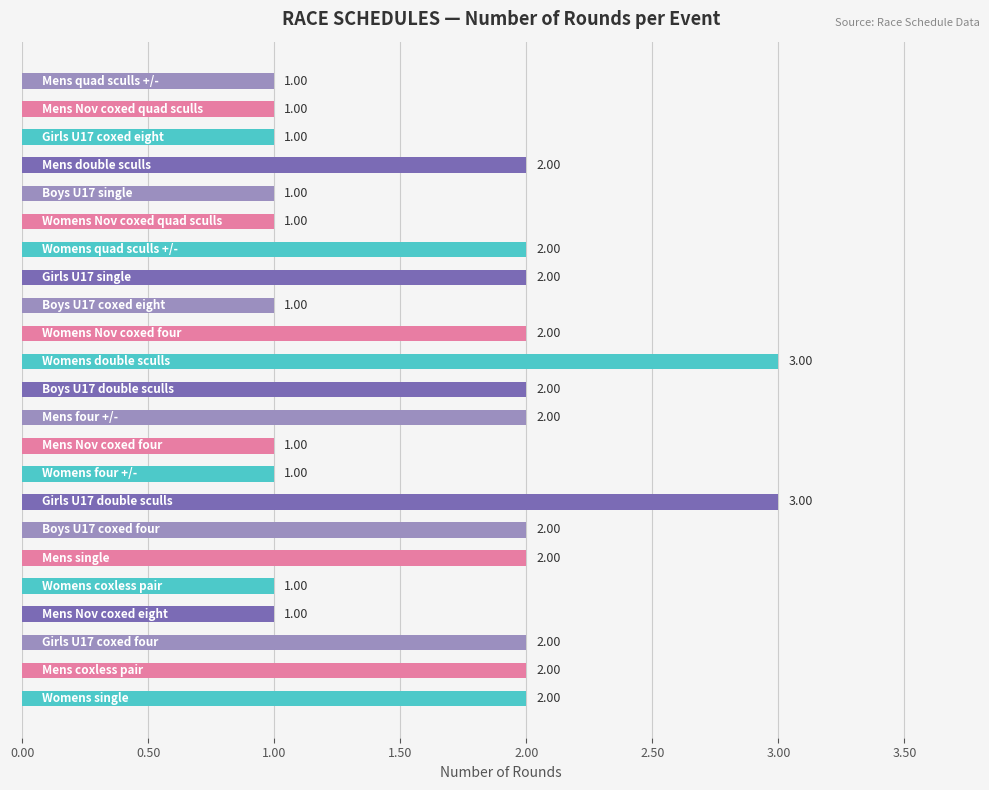

What is the sum of all values?

38